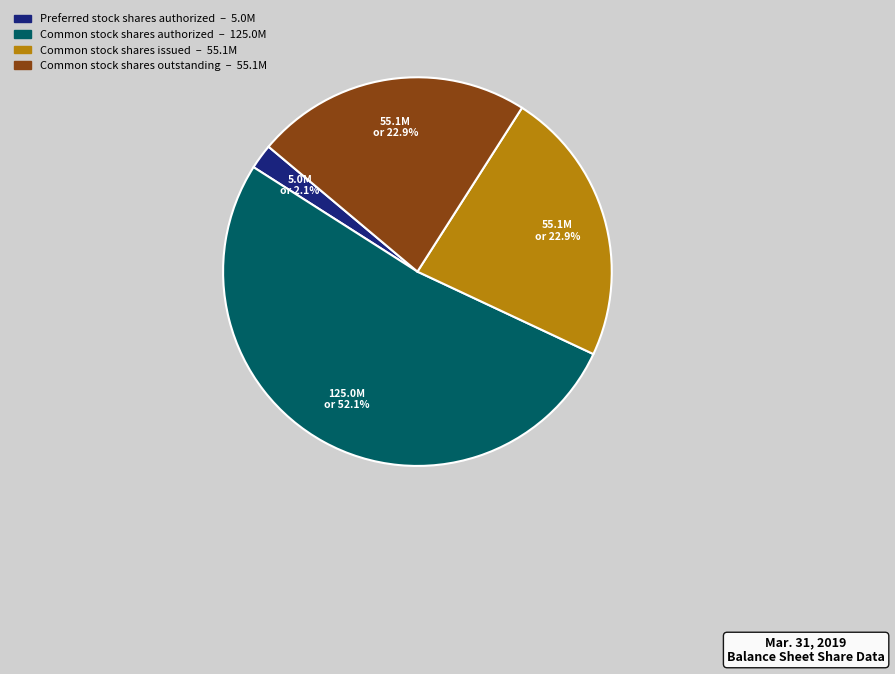

Is there a majority slice in this chart?

Yes